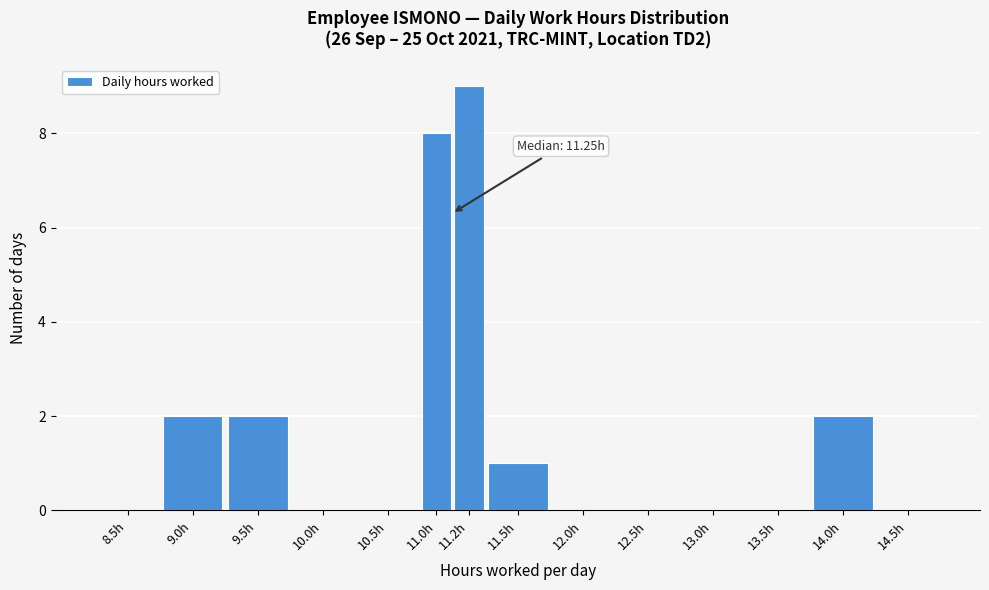

Reading right to left, list all the values displayed in this chart.

14.5h=0	14.0h=2	13.5h=0	13.0h=0	12.5h=0	12.0h=0	11.5h=1	11.2h=9	11.0h=8	10.5h=0	10.0h=0	9.5h=2	9.0h=2	8.5h=0